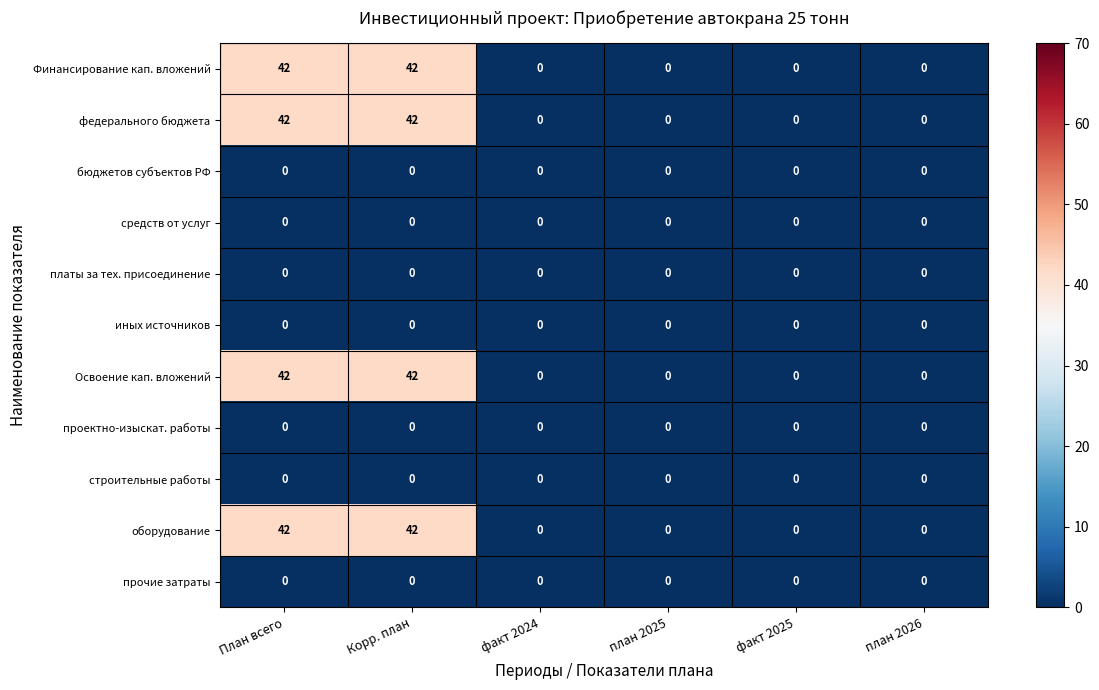

What is the total value across all series at Корр. план?

168